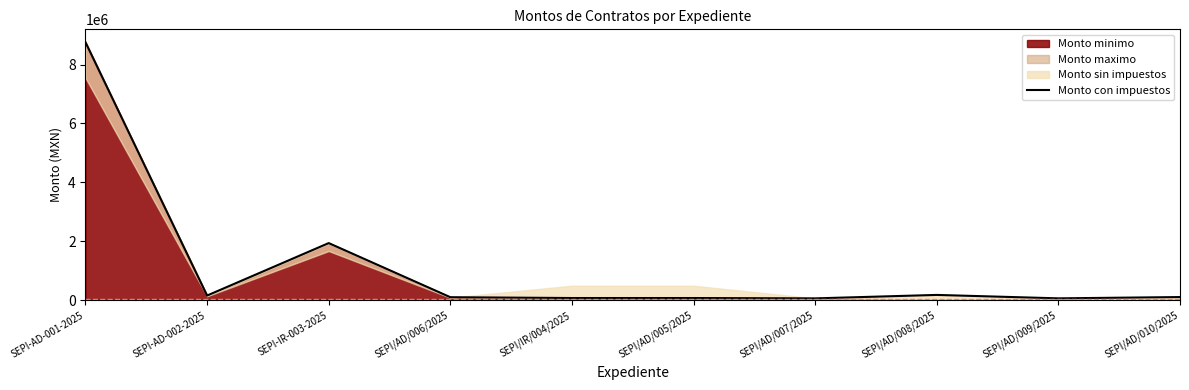

Count the number of values greater than 112550.

5